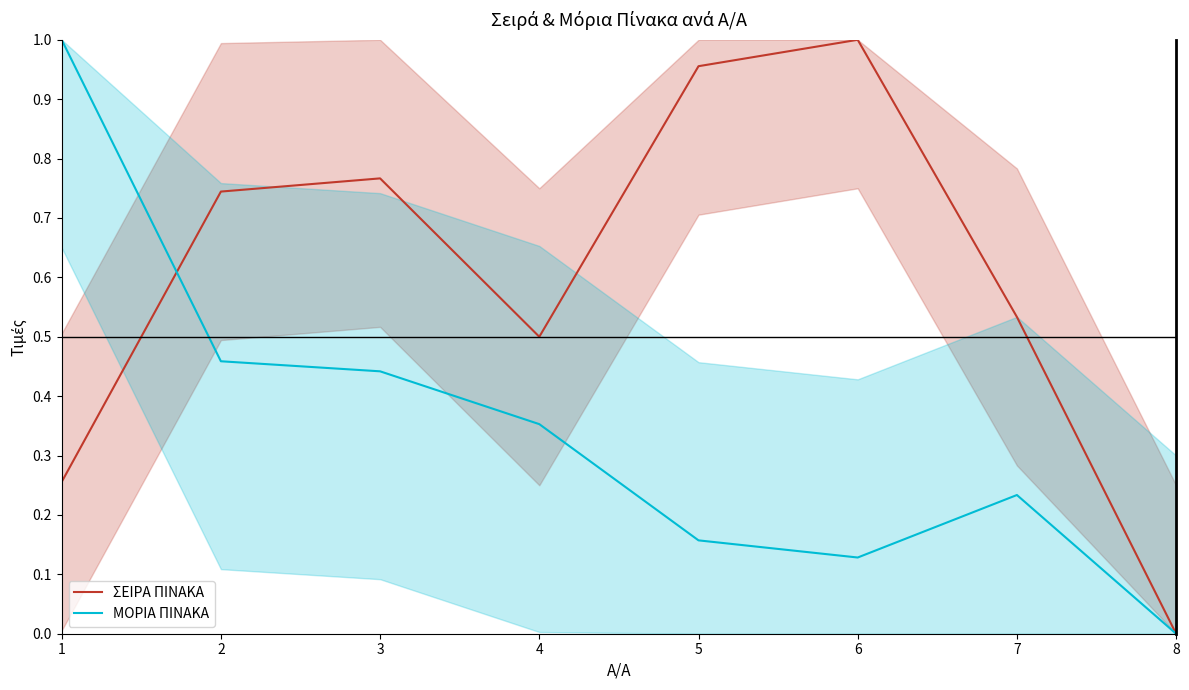

Reading left to right, list all the values displayed in this chart.

ΣΕΙΡΑ ΠΙΝΑΚΑ: 1=0.3	2=0.7	3=0.8	4=0.5	5=1.0	6=1.0	7=0.5	8=0.0
ΜΟΡΙΑ ΠΙΝΑΚΑ: 1=1.0	2=0.5	3=0.4	4=0.4	5=0.2	6=0.1	7=0.2	8=0.0